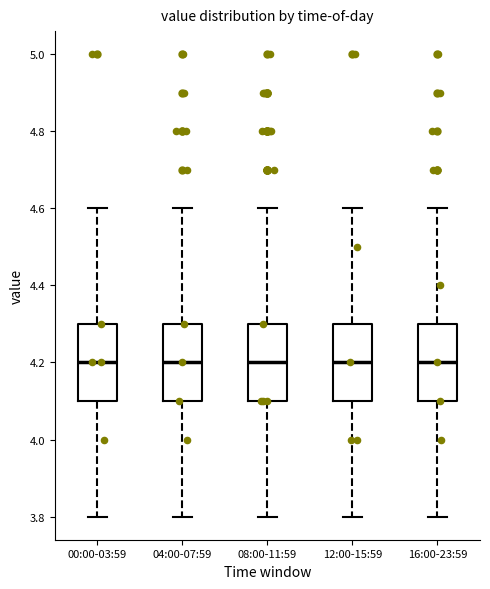

Reading left to right, transcribe this box plot: for each box, give where its median line is, the range the box spans, and where its two whiskers end, as read against the y-axis. The values are not printed on the chart, so give them approximately, as read against the axis.

00:00-03:59: median 4.2, box 4.1 to 4.3, whiskers 3.8 to 4.6
04:00-07:59: median 4.2, box 4.1 to 4.3, whiskers 3.8 to 4.6
08:00-11:59: median 4.2, box 4.1 to 4.3, whiskers 3.8 to 4.6
12:00-15:59: median 4.2, box 4.1 to 4.3, whiskers 3.8 to 4.6
16:00-23:59: median 4.2, box 4.1 to 4.3, whiskers 3.8 to 4.6